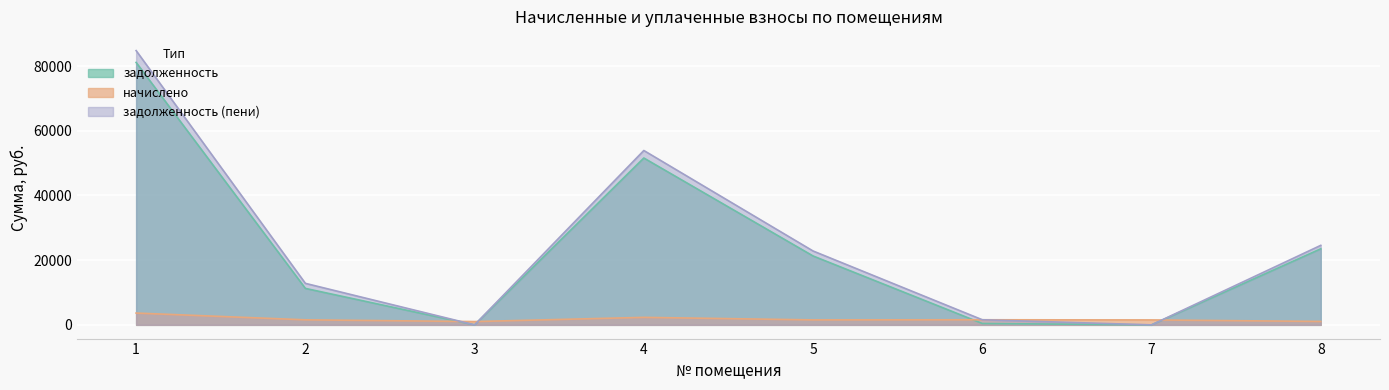

Is it true that начислено equals 1528.8 at 7?

True